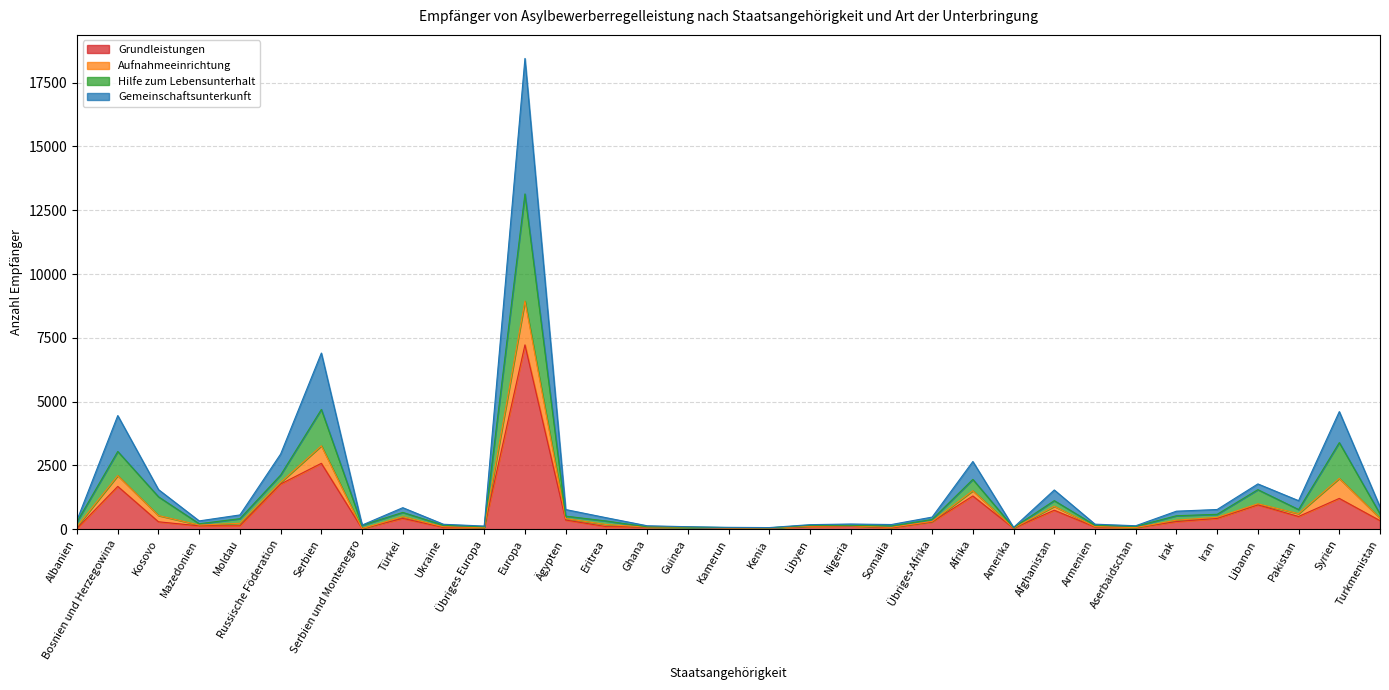

True or false: Hilfe zum Lebensunterhalt has more than 0 points higher than both neighbors.

True